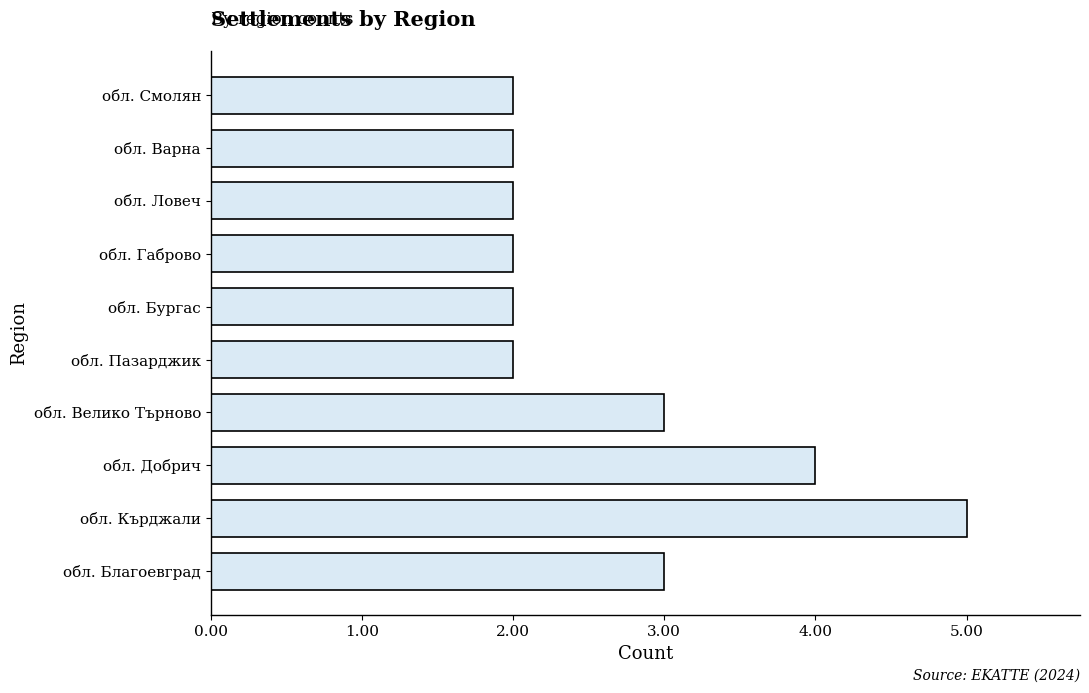

What is the difference between the maximum and second lowest values?

3